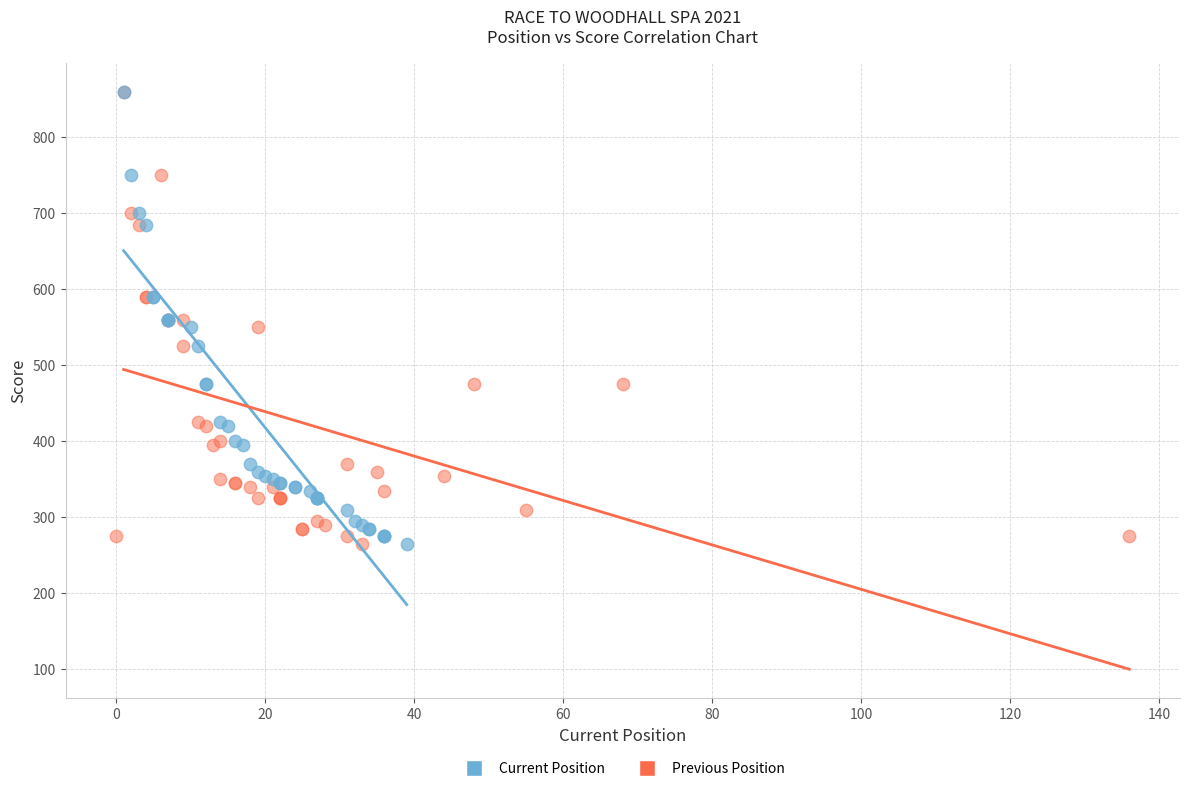

What are all the series names shown in the legend?

Current Position, Previous Position